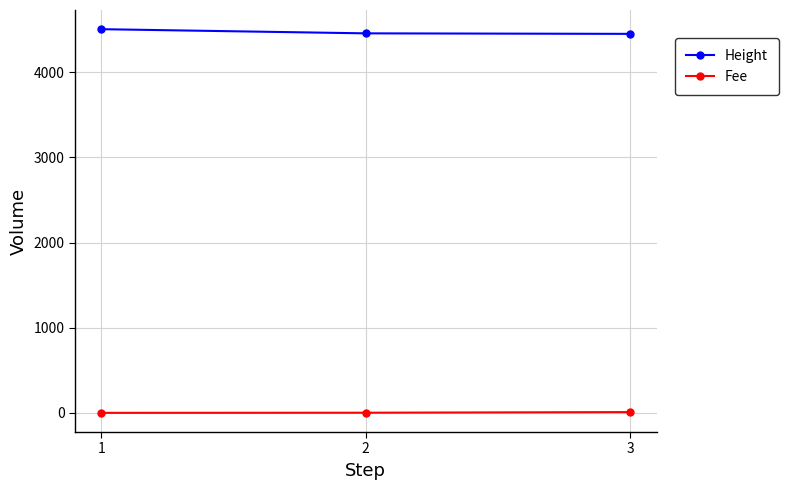

At which label is Fee closest to 4?

2